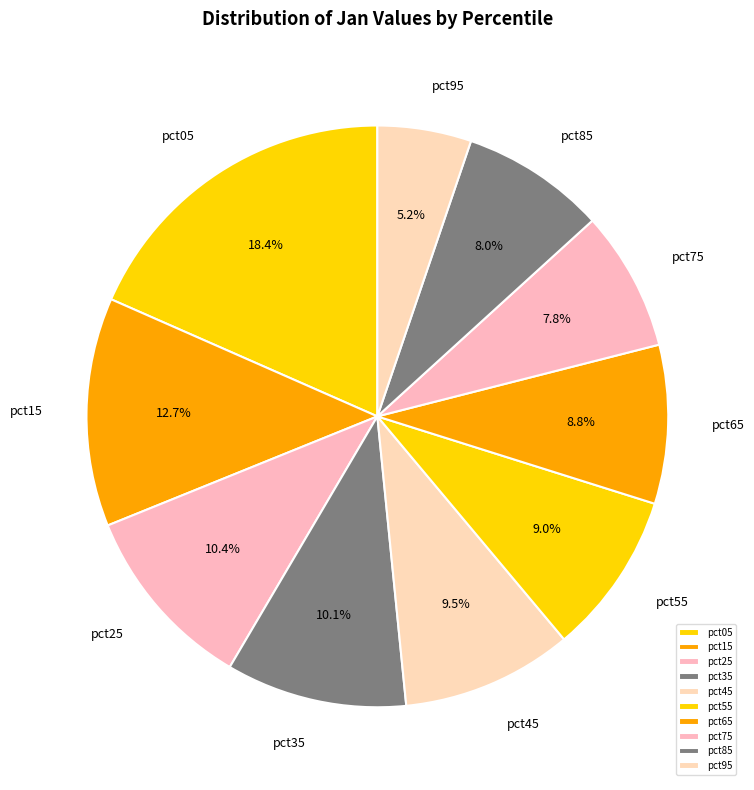

Which slice is the largest?

pct05